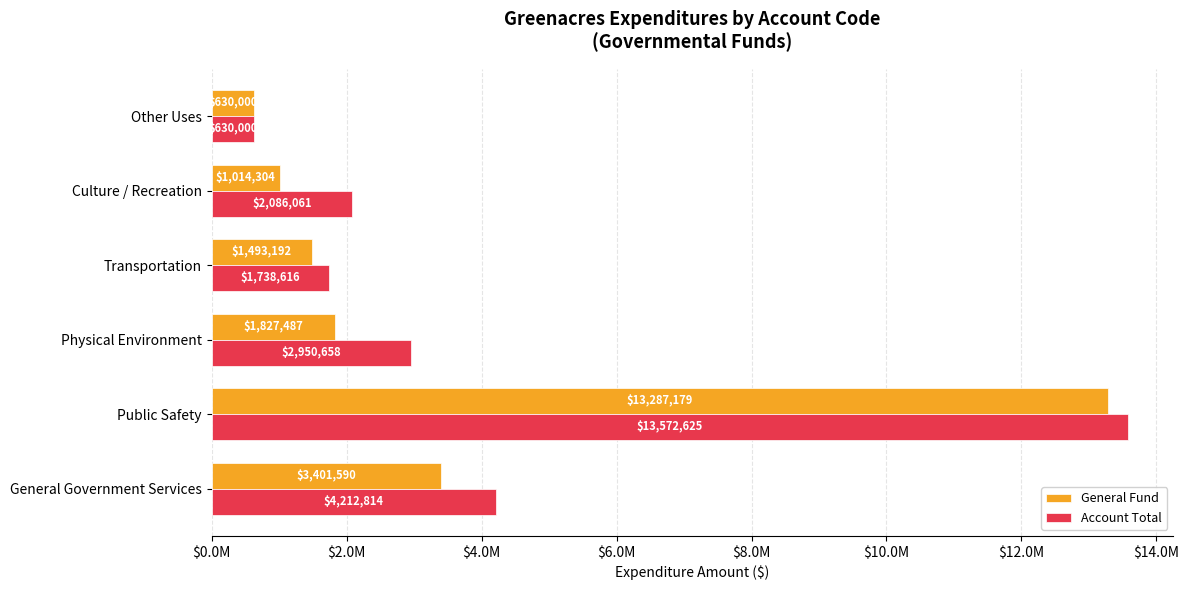

List the series in order of their peak value, lowest first.

General Fund, Account Total